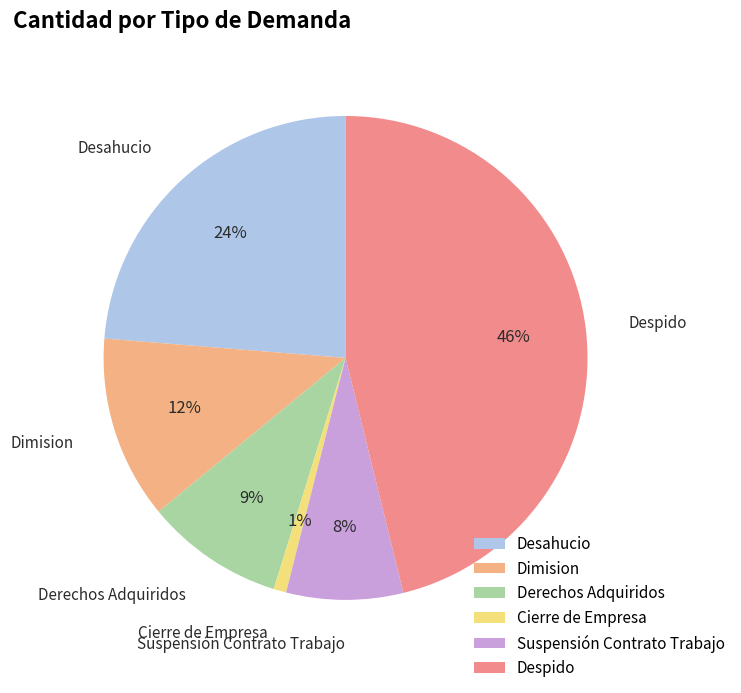

The Dimision slice represents 12% of the pie. True or false?

True